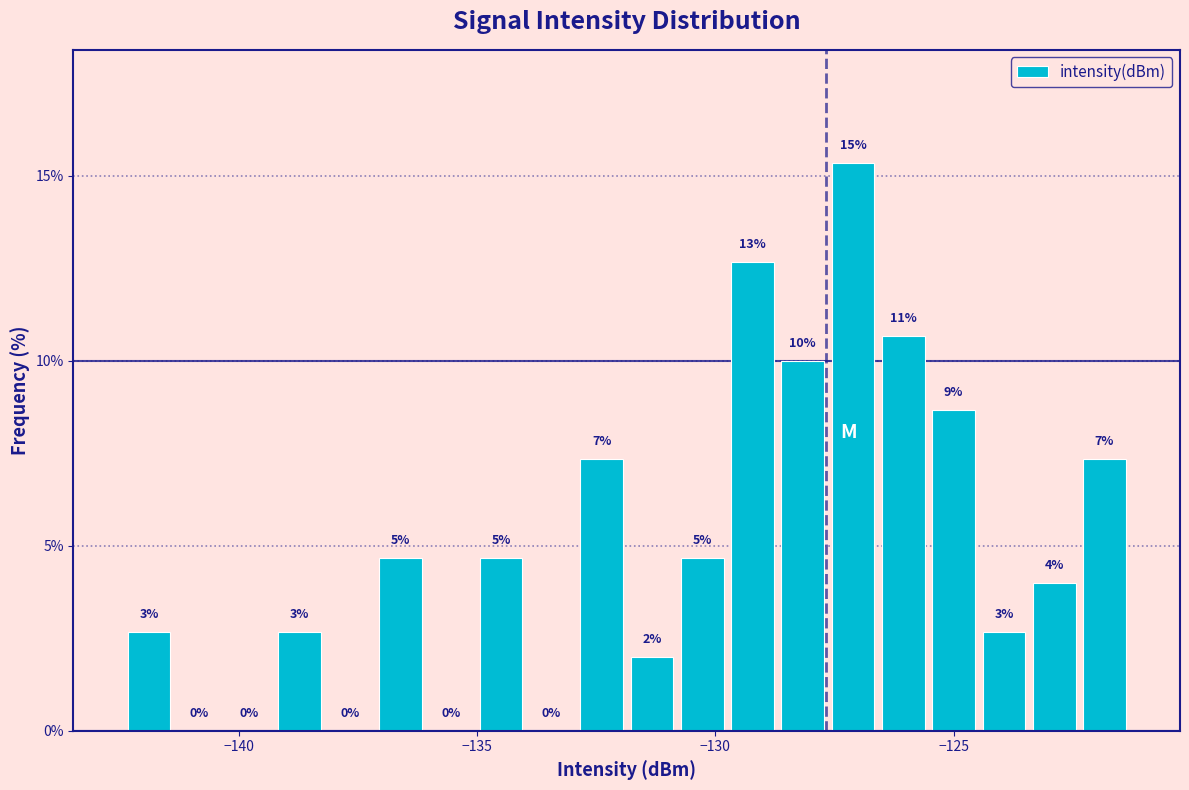

Read against the x-axis, roughly where is the centre of the tallest bar?

-127.0